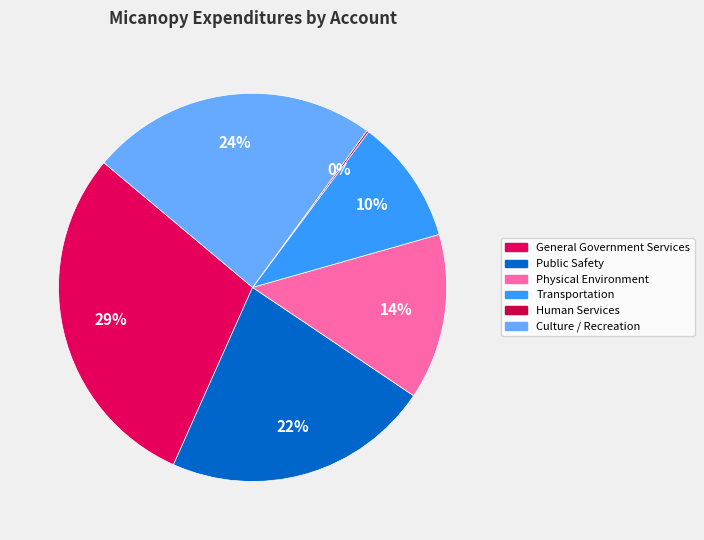

Is it true that Public Safety is 30% of the pie?

False